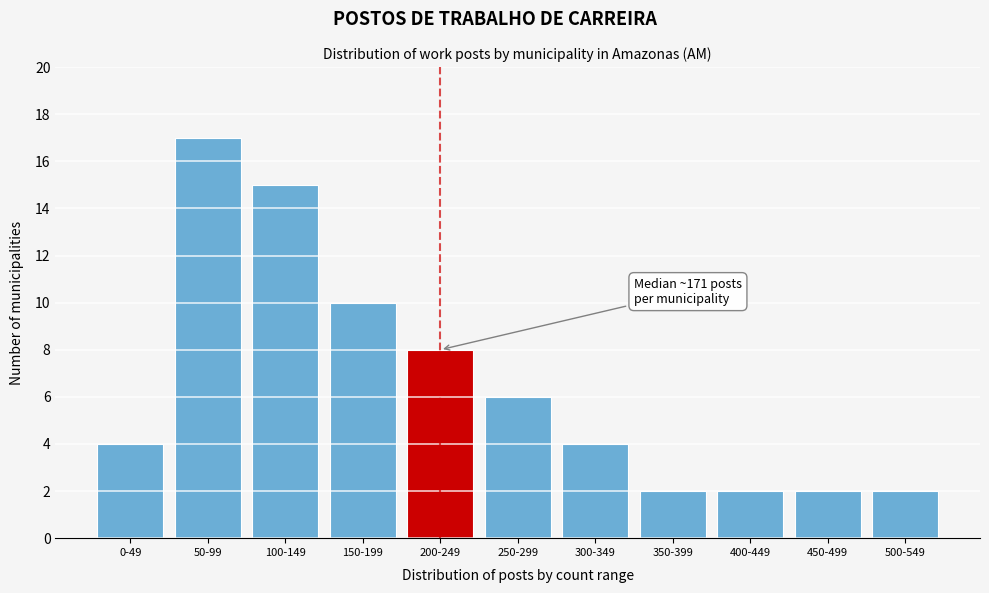

Reading left to right, transcribe all the data shown in this chart.

0-49=4	50-99=17	100-149=15	150-199=10	200-249=8	250-299=6	300-349=4	350-399=2	400-449=2	450-499=2	500-549=2